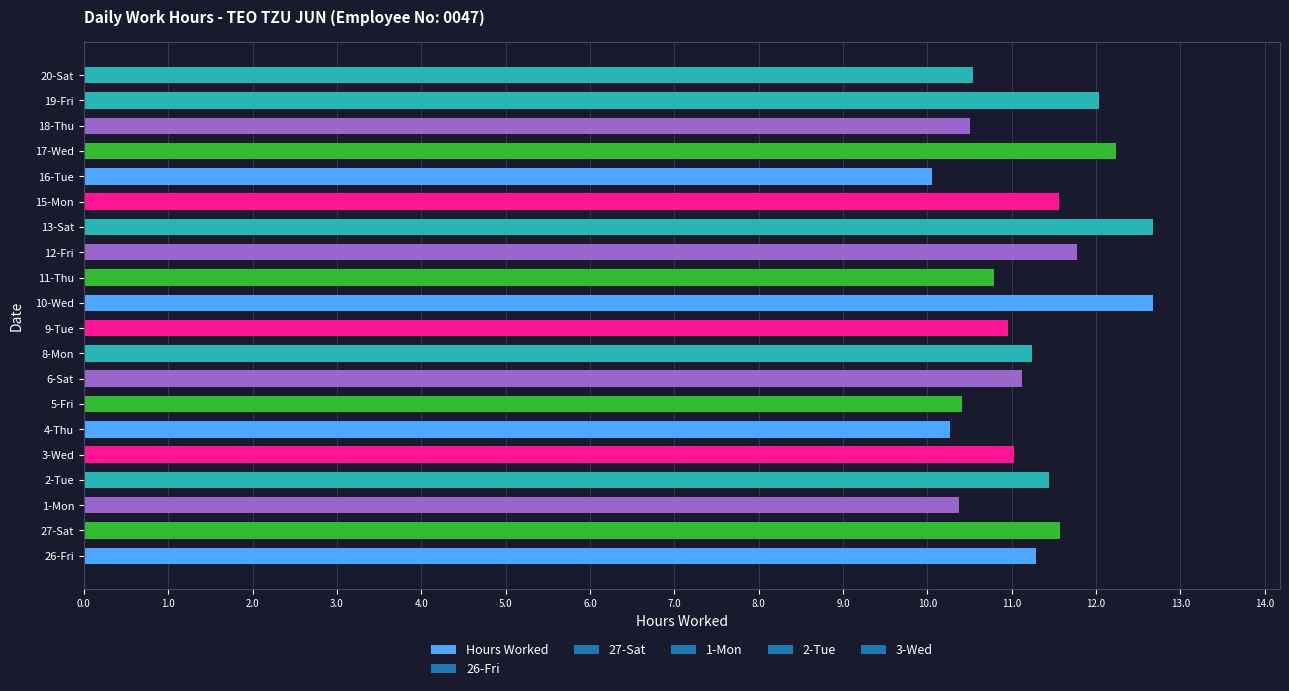

What is the difference between the maximum and second lowest values?

2.4